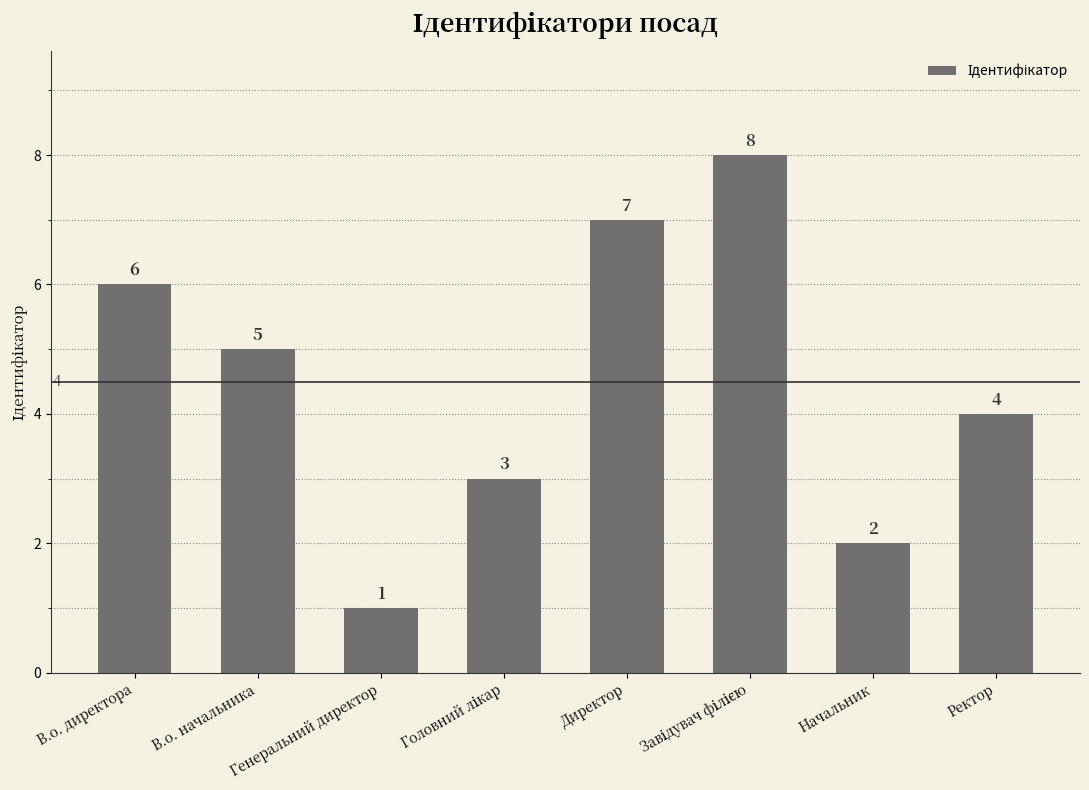

What is the label of the 5th bar from the left?

Директор